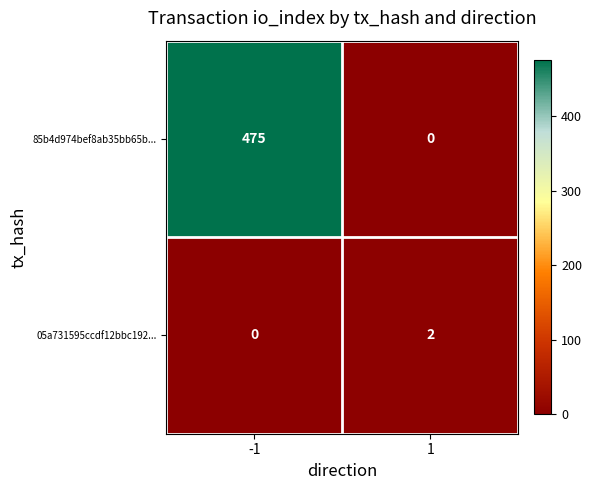

The value of 85b4d974bef8ab35bb65b... at 1 is 0. True or false?

True